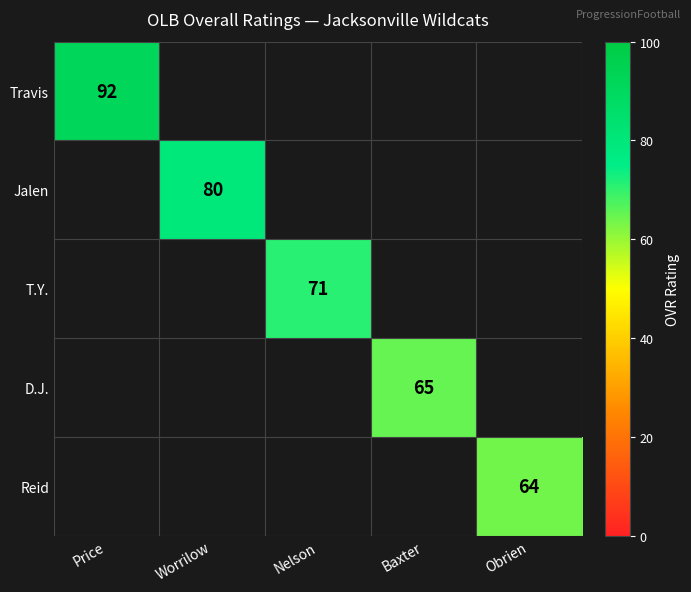

The value of T.Y. at Nelson is 71. True or false?

True